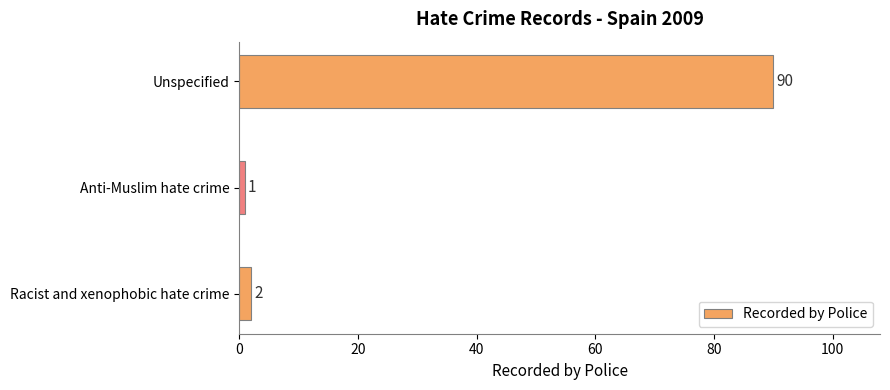

Does the chart contain any negative values?

No